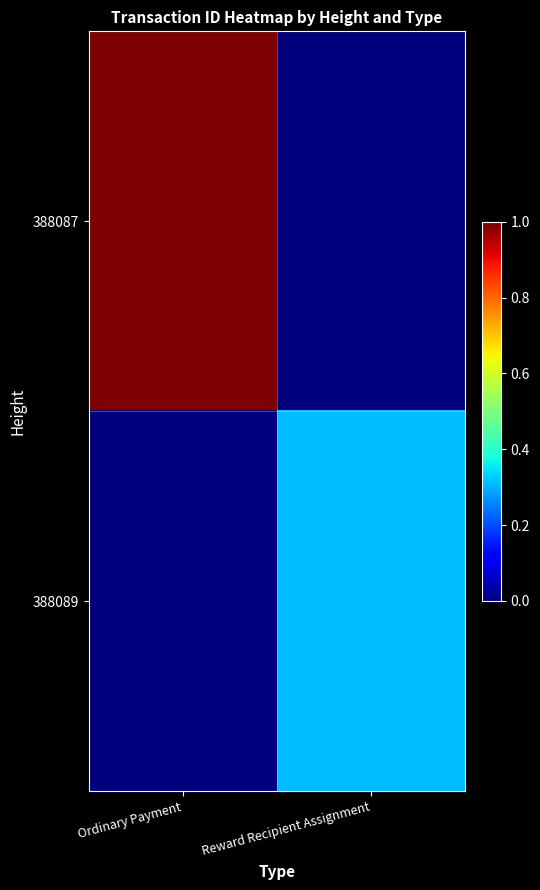

What is the greatest value displayed?

1.0